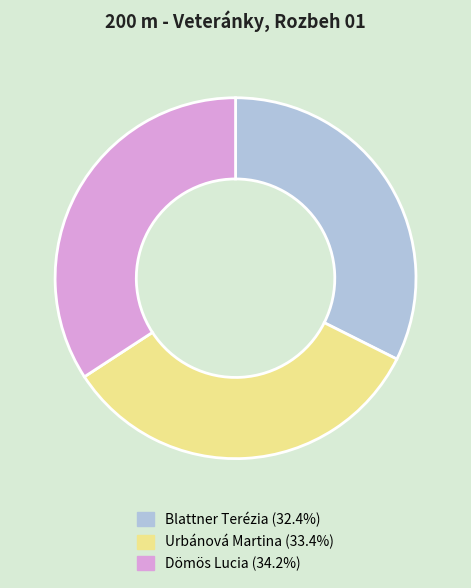

Which category has the biggest portion of the pie?

Dömös Lucia